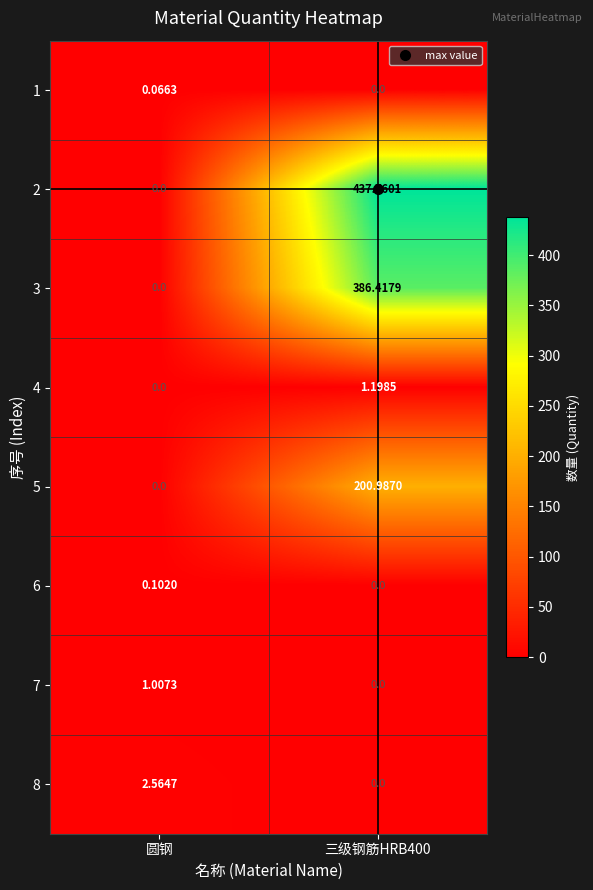

At which label is 4 closest to 0?

圆钢